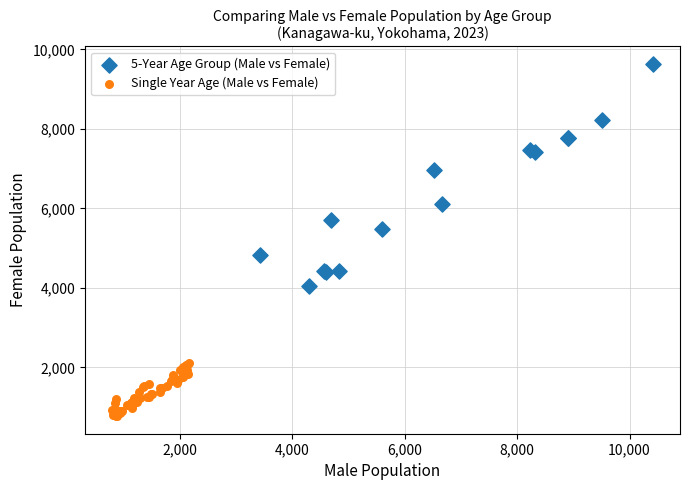

Which series contains the highest Y value?

5-Year Age Group (Male vs Female)